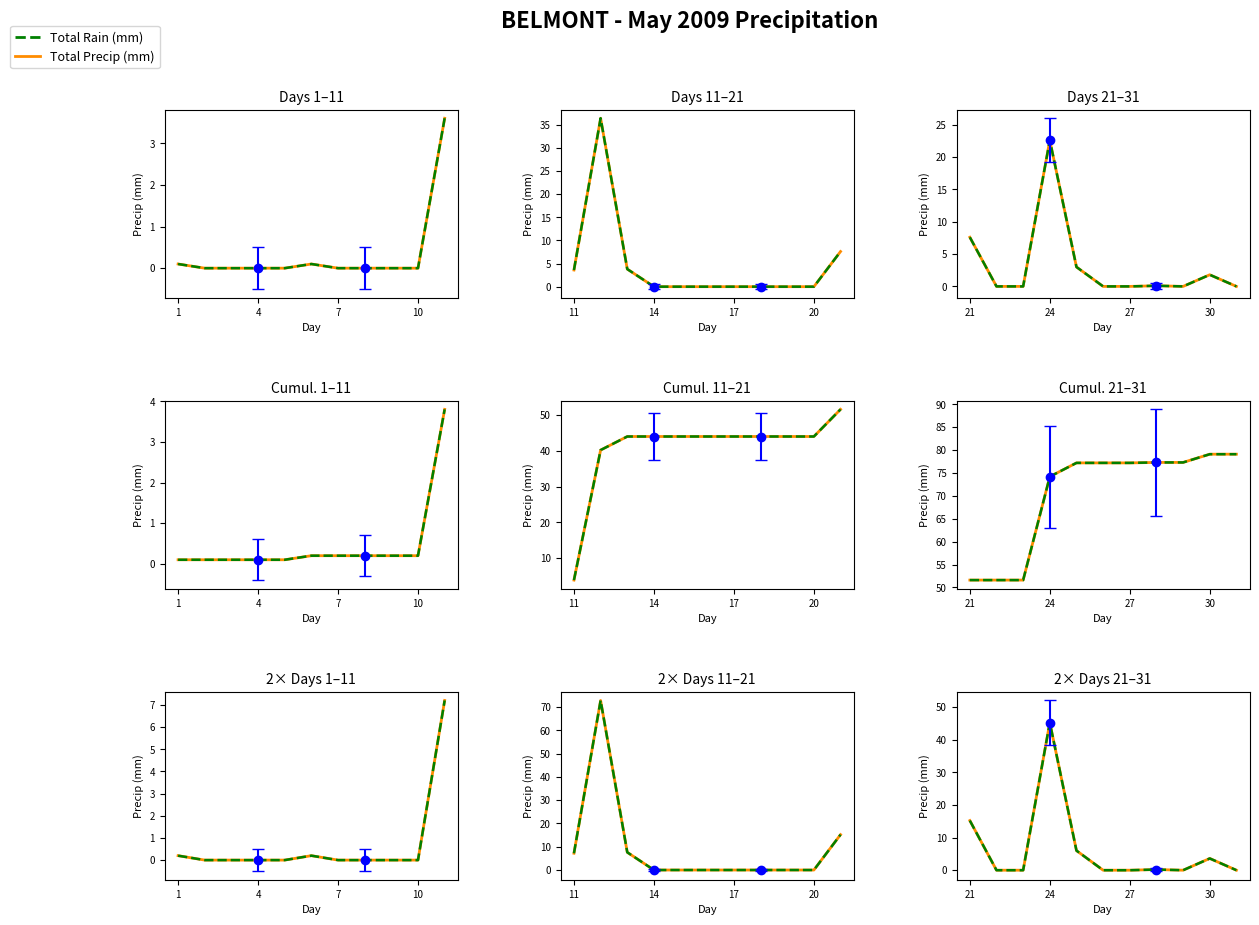

How many interior local peaks does the Total Precip (mm) series have?

3